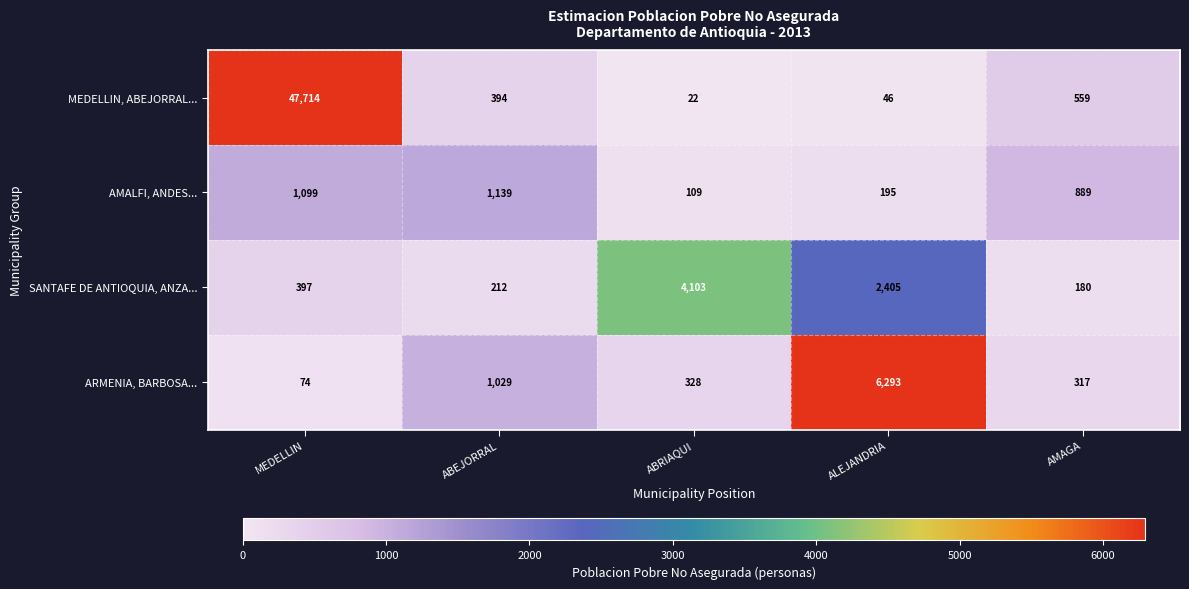

Between MEDELLIN and AMAGA, which series saw the biggest shift?

MEDELLIN, ABEJORRAL...